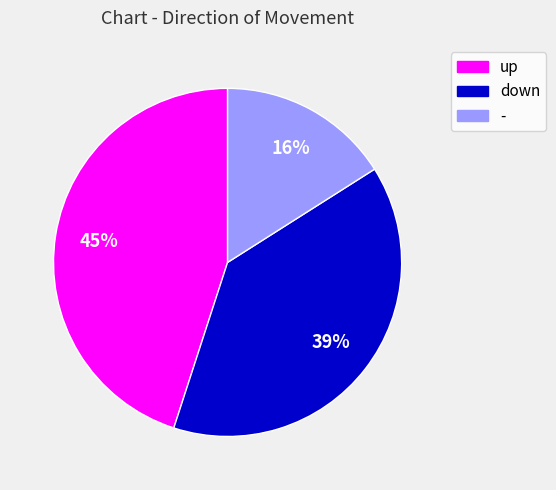

Which slice is the largest?

up